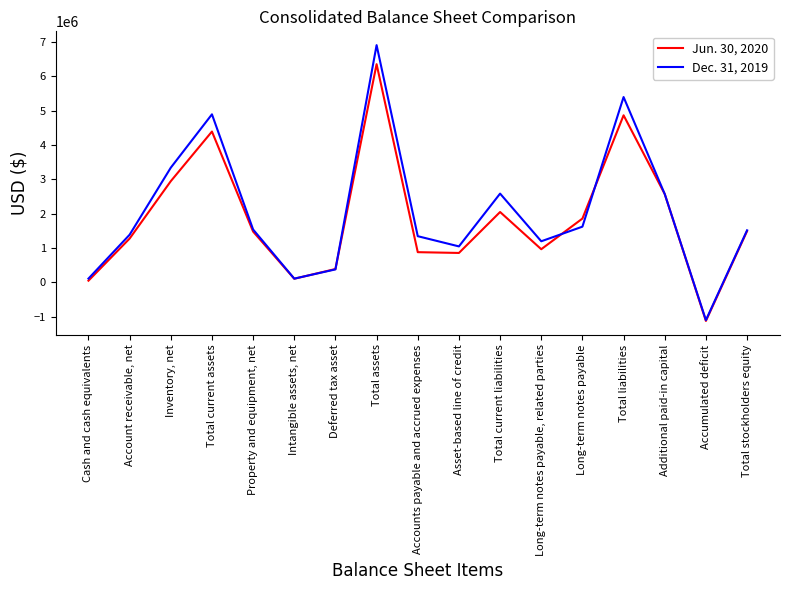

True or false: Jun. 30, 2020 has a value of 1091085 at Long-term notes payable.

False